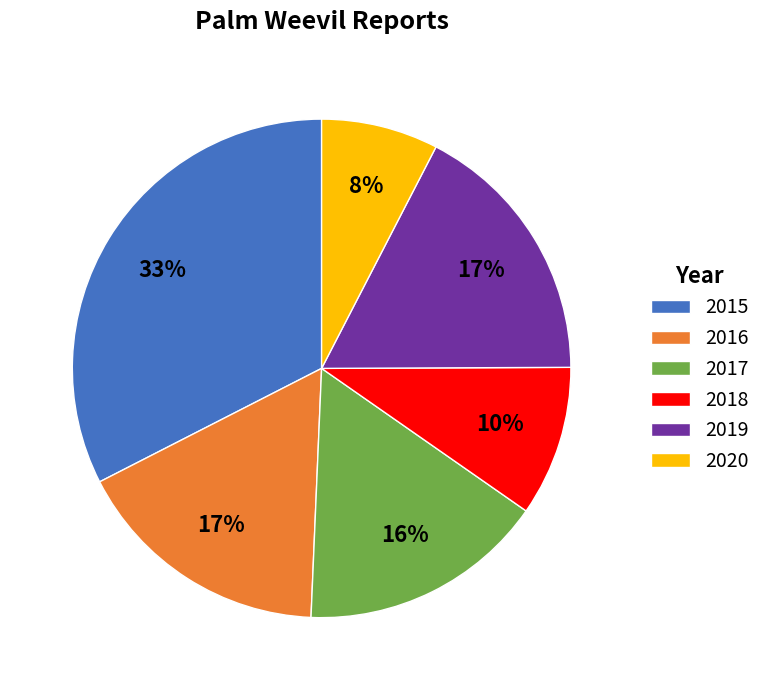

What percentage is the 2018 slice, to the nearest percent?

10%